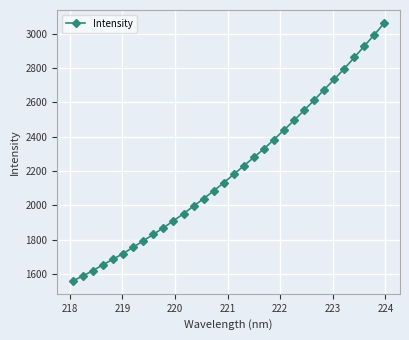

Does the chart have visible grid lines?

Yes